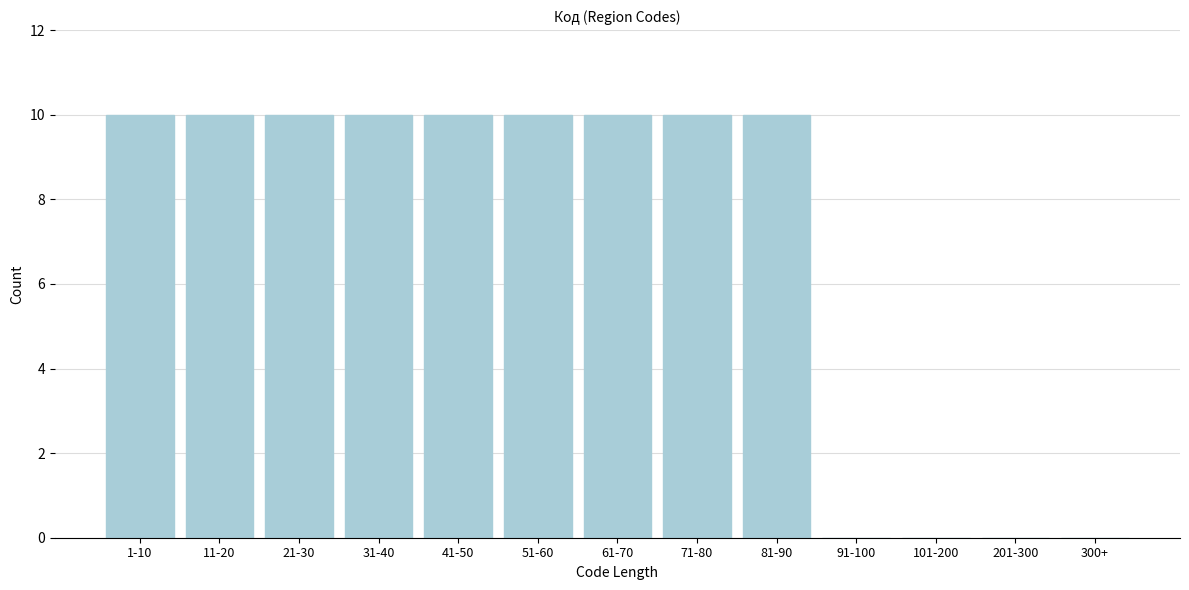

Reading right to left, what are all the values shown in this chart?

300+=0	201-300=0	101-200=0	91-100=0	81-90=10	71-80=10	61-70=10	51-60=10	41-50=10	31-40=10	21-30=10	11-20=10	1-10=10